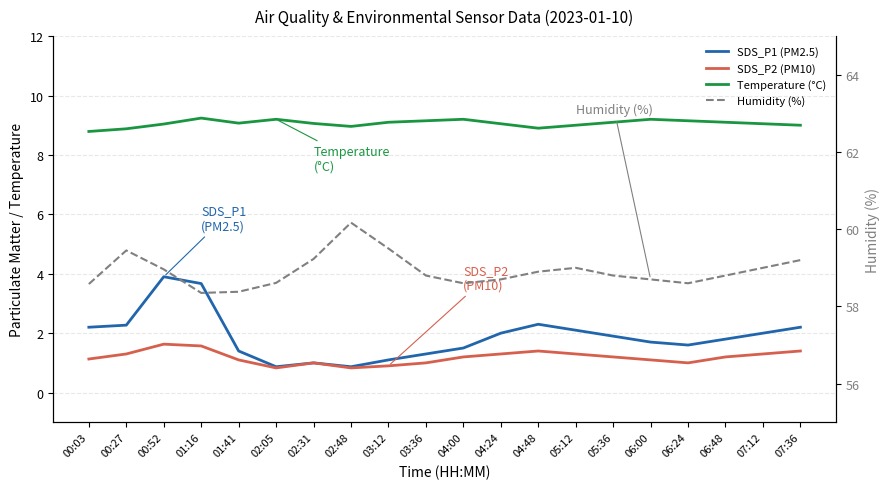

Which series has the largest total across all categories?

Humidity (%)